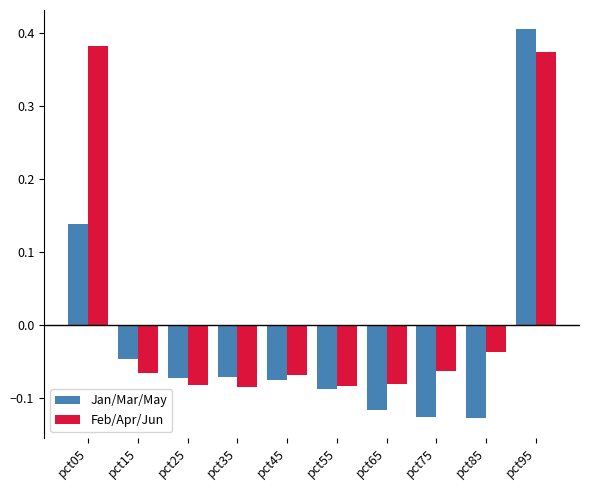

What are all the series names shown in the legend?

Jan/Mar/May, Feb/Apr/Jun